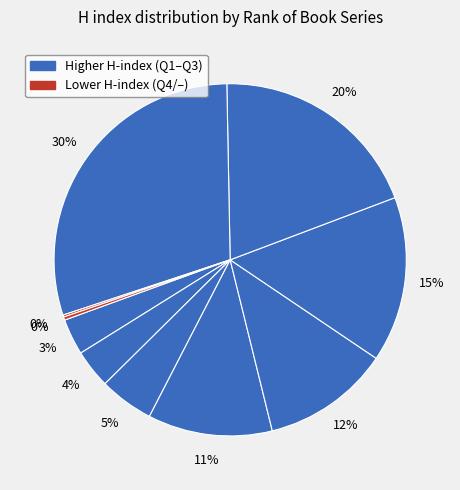

Does any single category account for the majority?

No